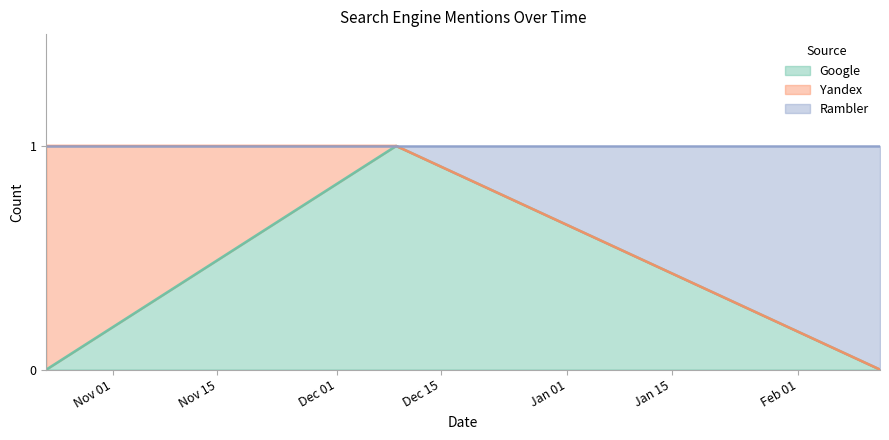

What is the sum of the Rambler values at 2013-02-12 and 2012-12-09?

1